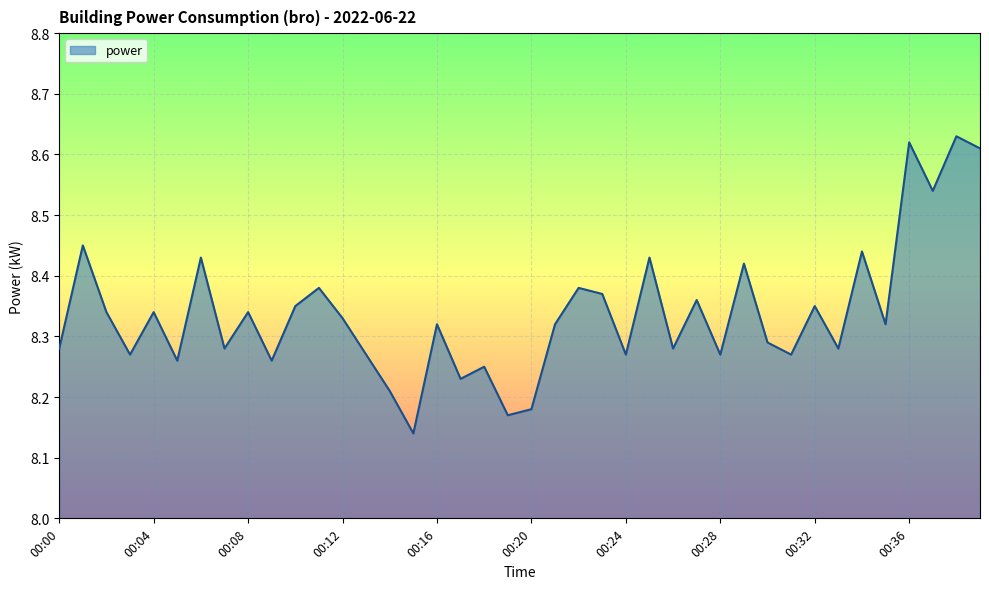

What is the difference between the maximum and minimum values?

0.5